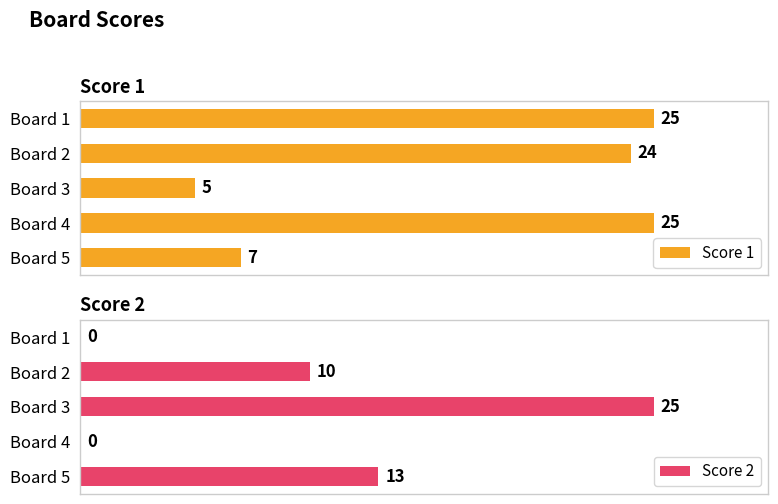

At which label does Score 2 reach its peak?

Board 3